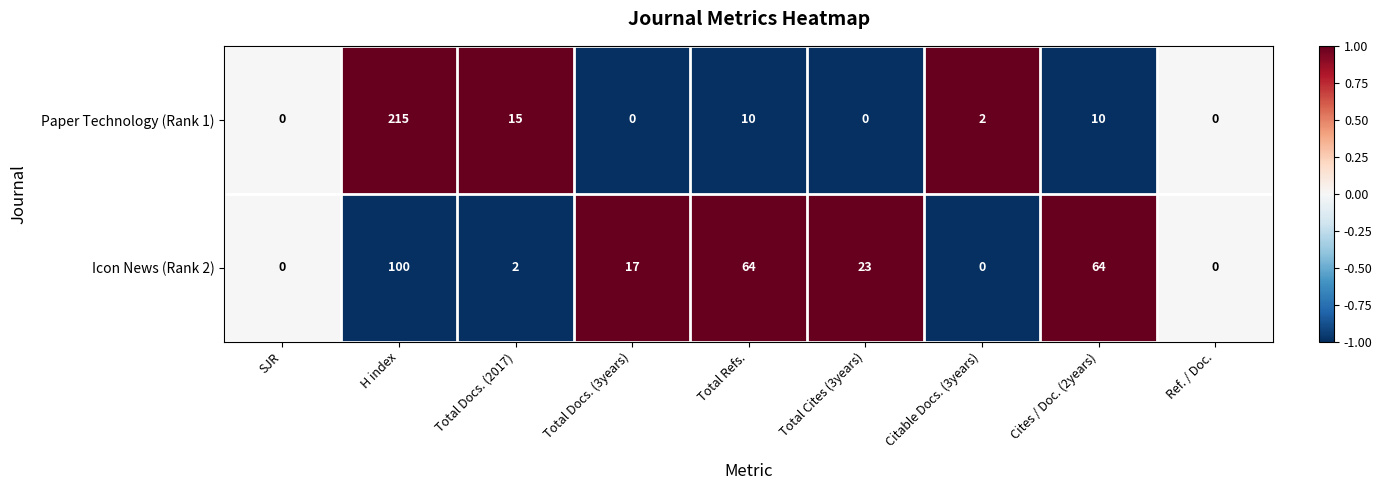

The Icon News (Rank 2) series shows 25 at Total Refs.. True or false?

False